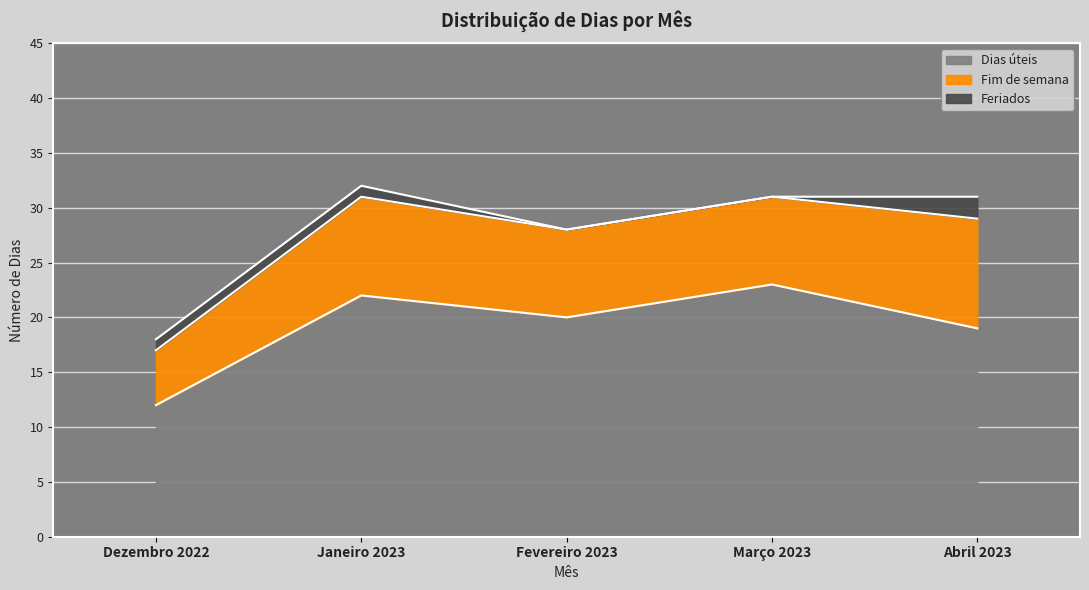

What is the value of the Feriados point at the 2nd from the left?

1